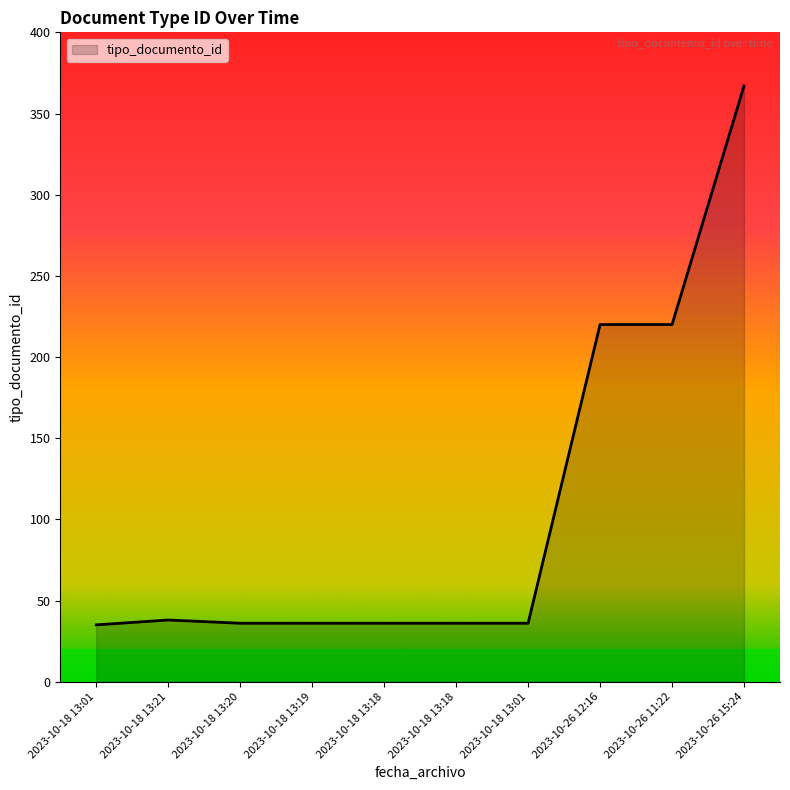

List the labels in order of value, largest first.

2023-10-26 15:24, 2023-10-26 12:16, 2023-10-26 11:22, 2023-10-18 13:21, 2023-10-18 13:20, 2023-10-18 13:19, 2023-10-18 13:18, 2023-10-18 13:18, 2023-10-18 13:01, 2023-10-18 13:01